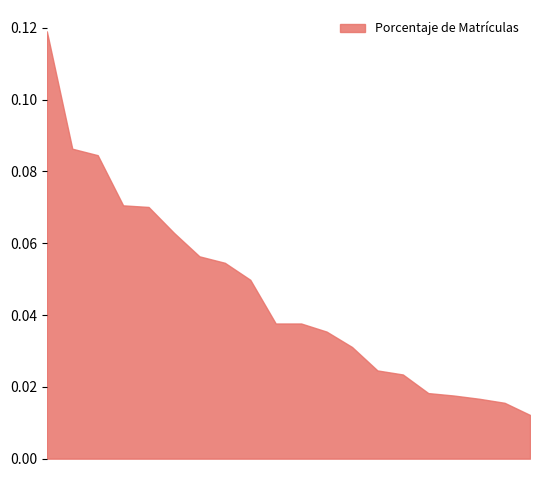

Is this an area chart (filled region under the line)?

Yes